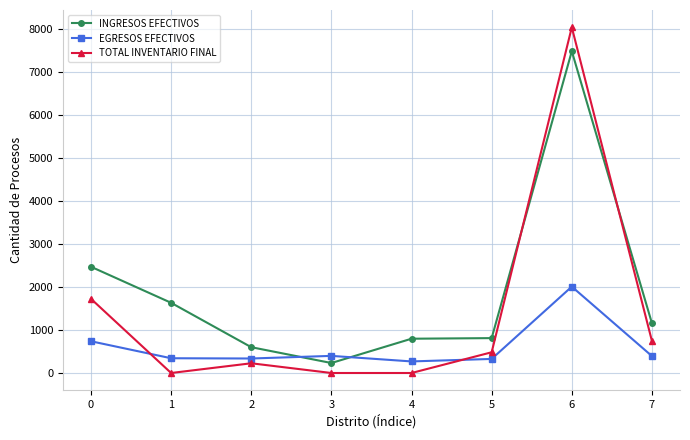

At which category is the sum across all series the highest?

6